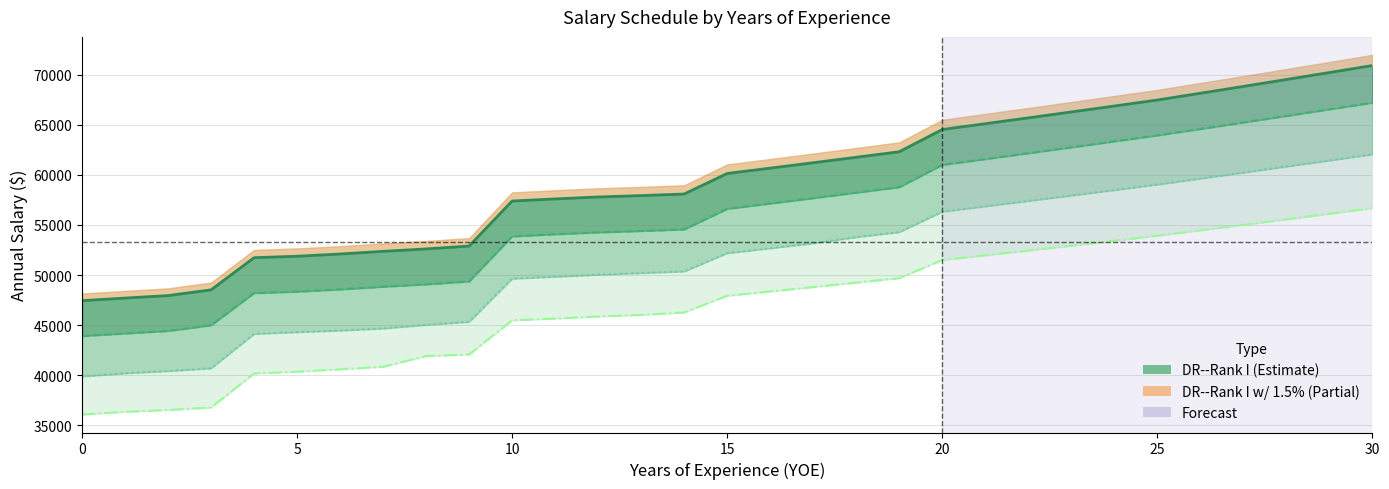

How many distinct data groups are displayed?

4